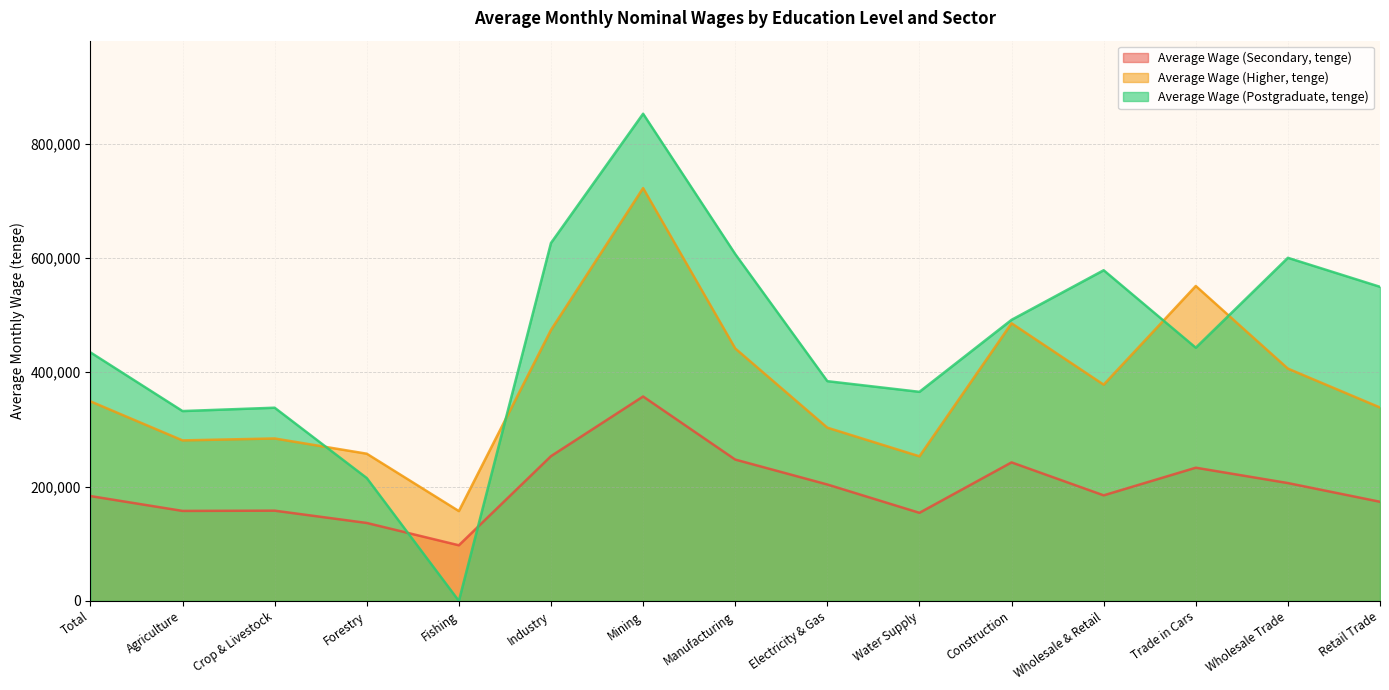

How many data points does each series have?

15